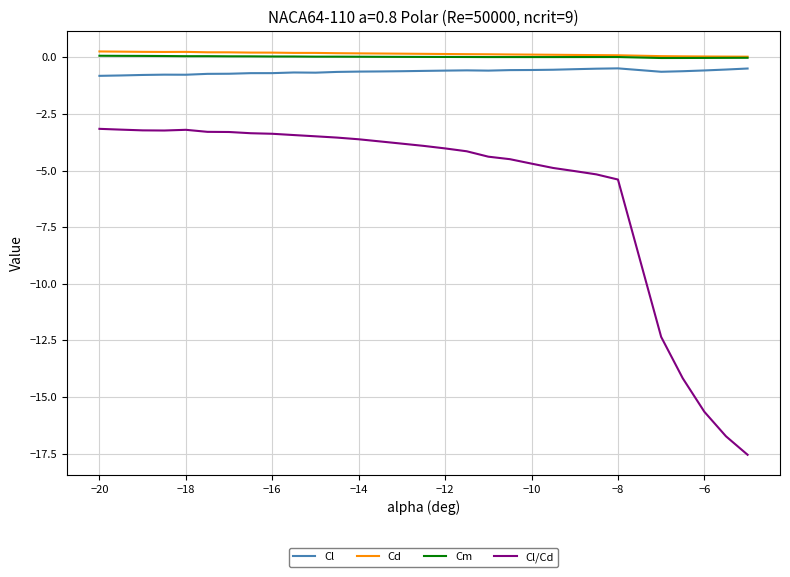

What is the minimum value shown in the chart?

-17.6